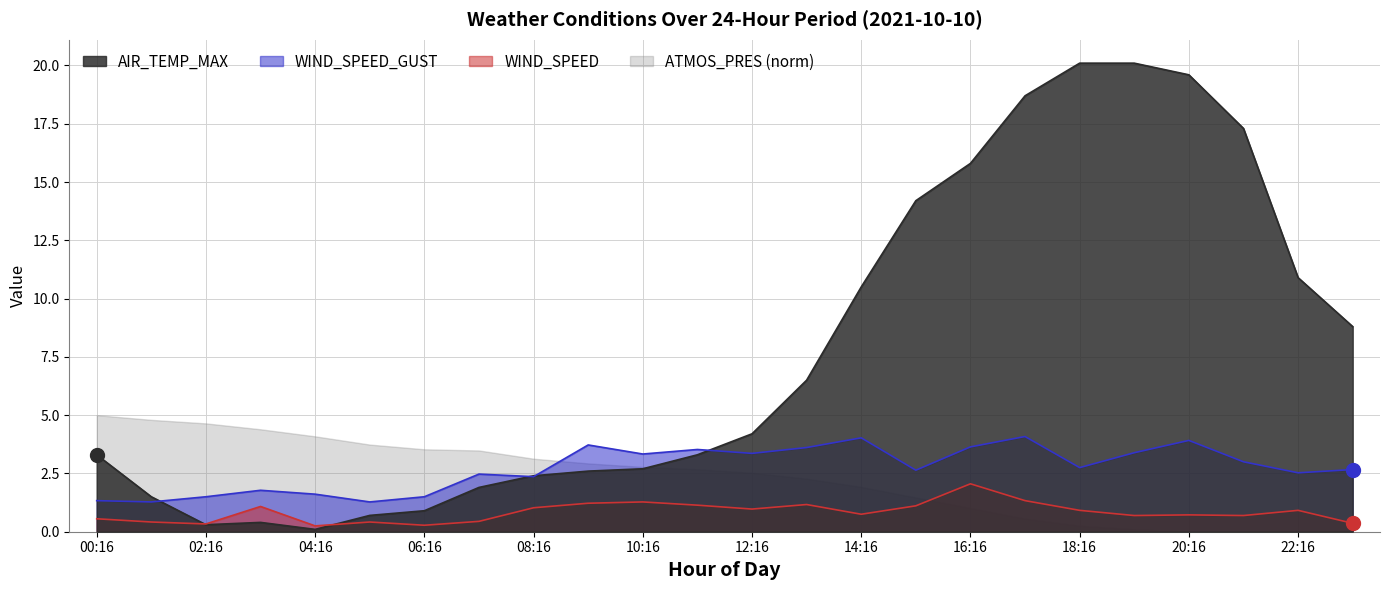

Which series contains the highest Y value?

AIR_TEMP_MAX